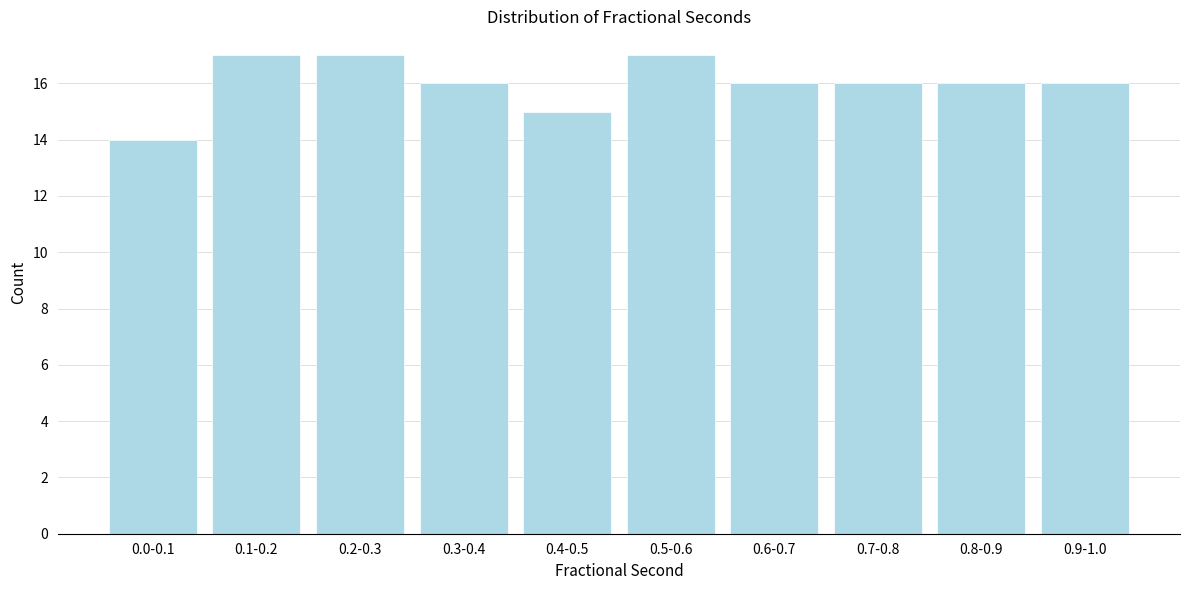

Reading right to left, what are all the values shown in this chart?

0.9-1.0=16	0.8-0.9=16	0.7-0.8=16	0.6-0.7=16	0.5-0.6=17	0.4-0.5=15	0.3-0.4=16	0.2-0.3=17	0.1-0.2=17	0.0-0.1=14